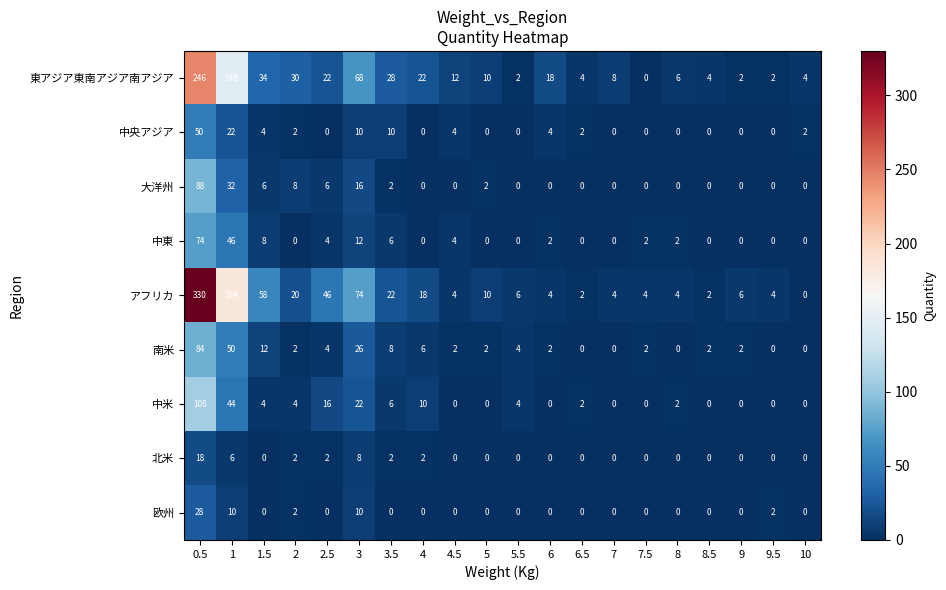

At which label does 東アジア東南アジア南アジア first exceed 12?

0.5